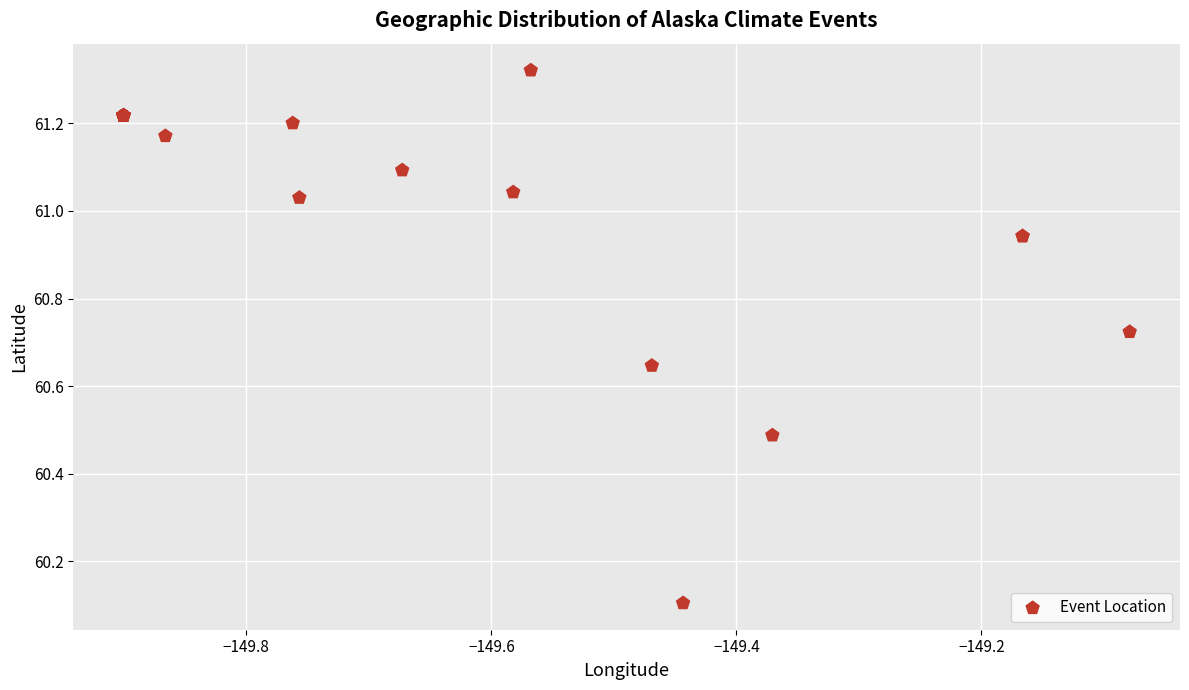

What Y value in the scatter plot is closest to 60?

60.1